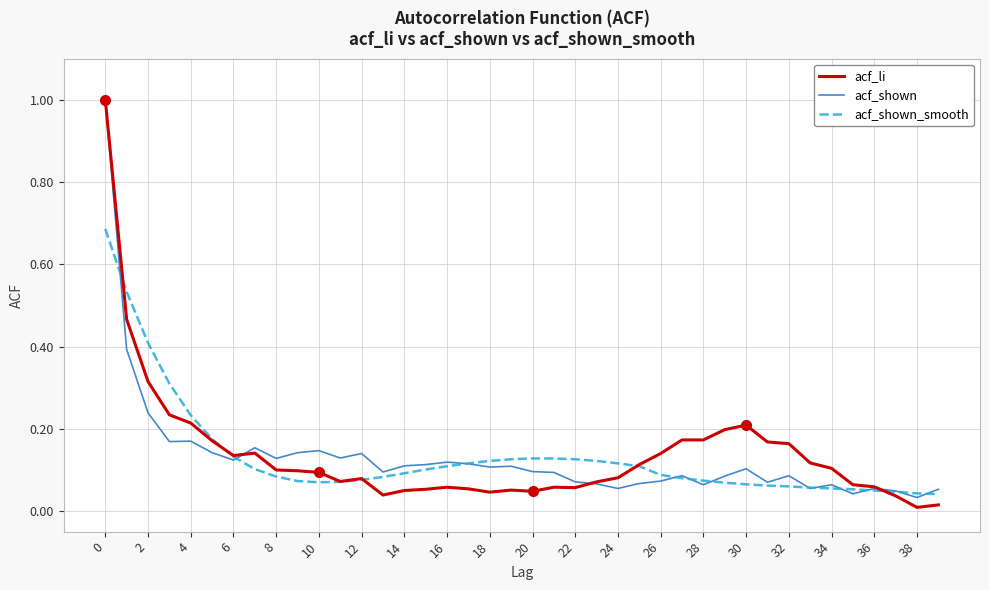

What is the maximum value shown in the chart?

1.0